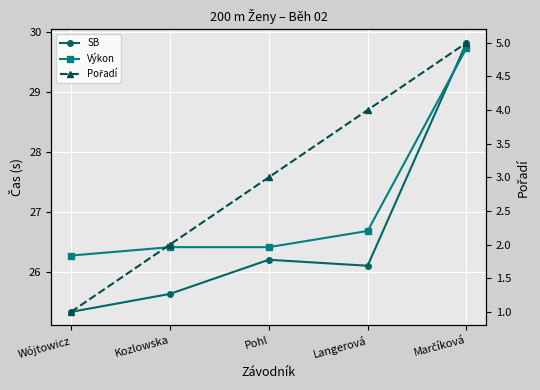

True or false: Výkon has more than 2 interior local peaks.

False